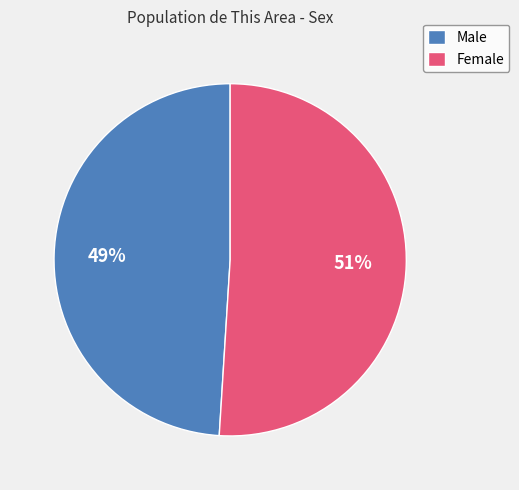

Does Male account for over 50% of the chart?

No